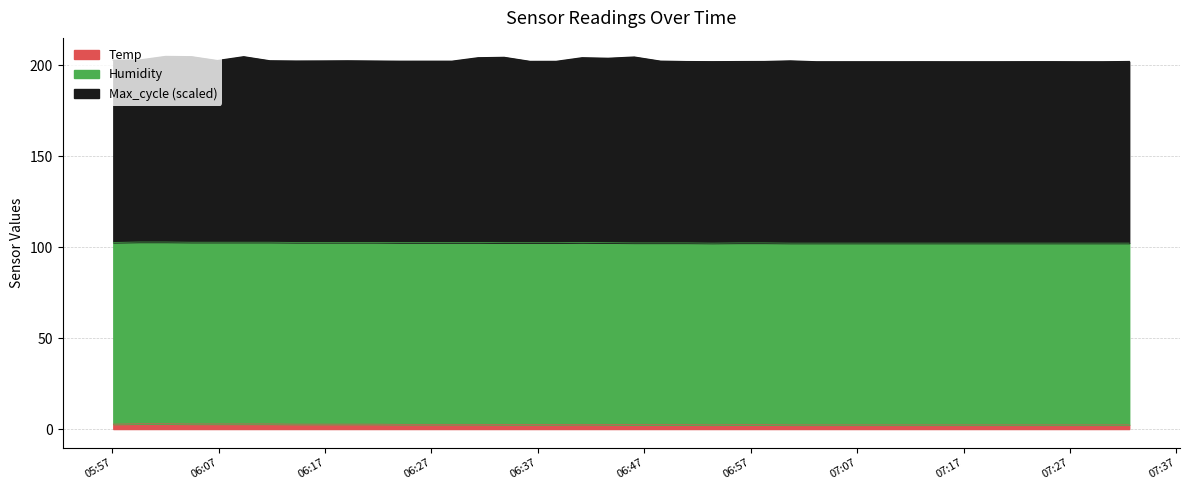

The value of Temp at 2024/01/06 07:10:32 is 2.3. True or false?

True